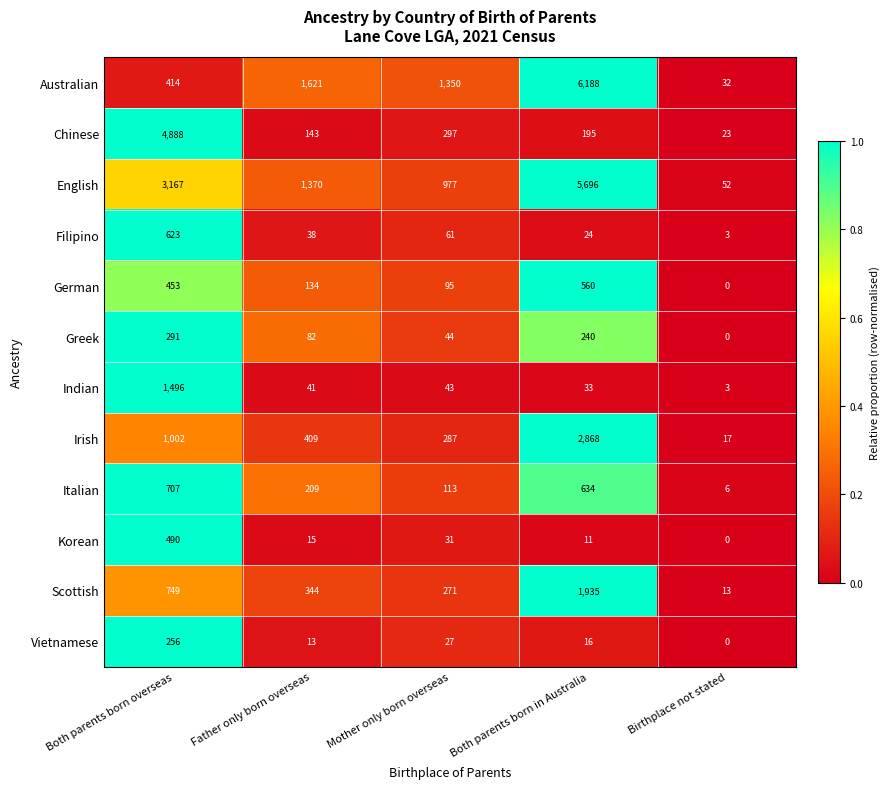

At how many categories does at least one series exceed 0?

5